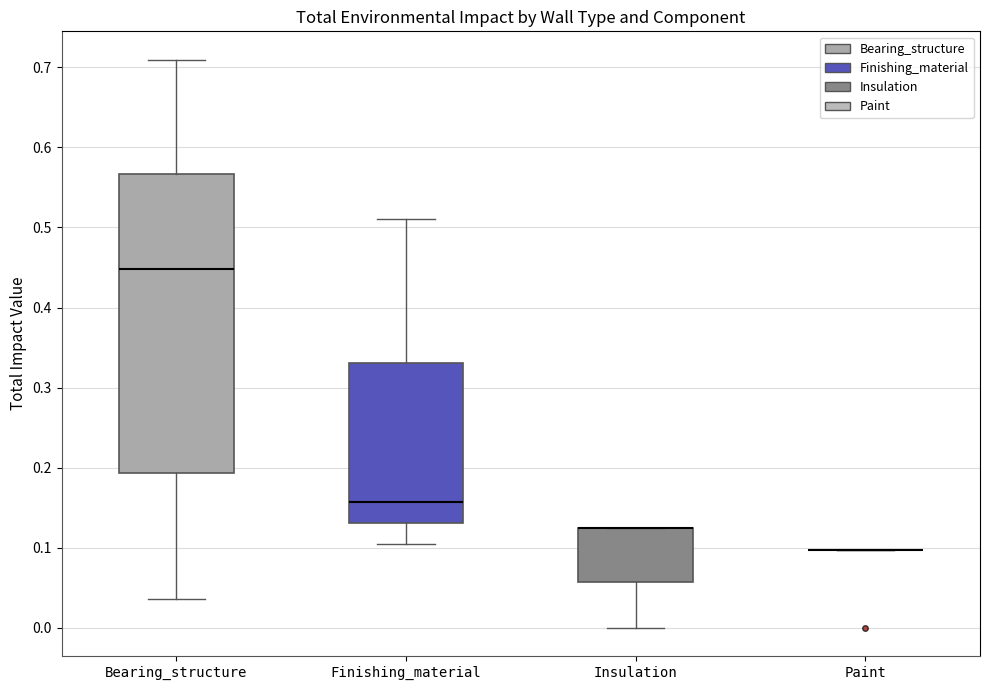

Reading left to right, read every box against the y-axis: the position of its median line, the range the box covers, and the ends of its whiskers. The values are not printed on the chart, so give them approximately, as read against the axis.

Bearing_structure: median 0.45, box 0.19 to 0.57, whiskers 0.04 to 0.71
Finishing_material: median 0.16, box 0.13 to 0.33, whiskers 0.11 to 0.51
Insulation: median 0.12 (drawn on the box's upper edge), box 0.06 to 0.12, whiskers 0.00 to 0.12
Paint: box collapsed to a line at 0.10, whiskers 0.10 to 0.10